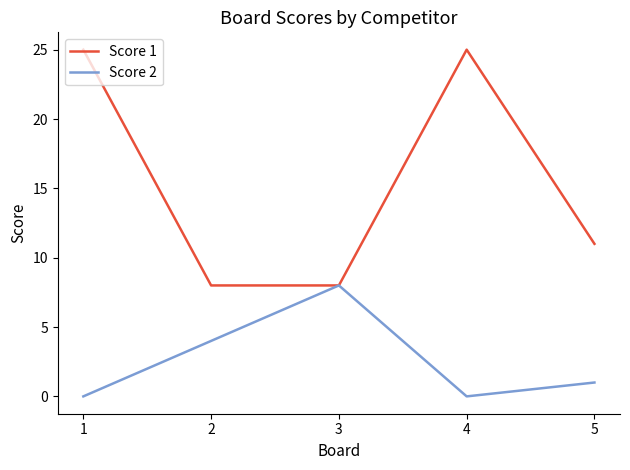

What is the maximum value for Score 1?

25